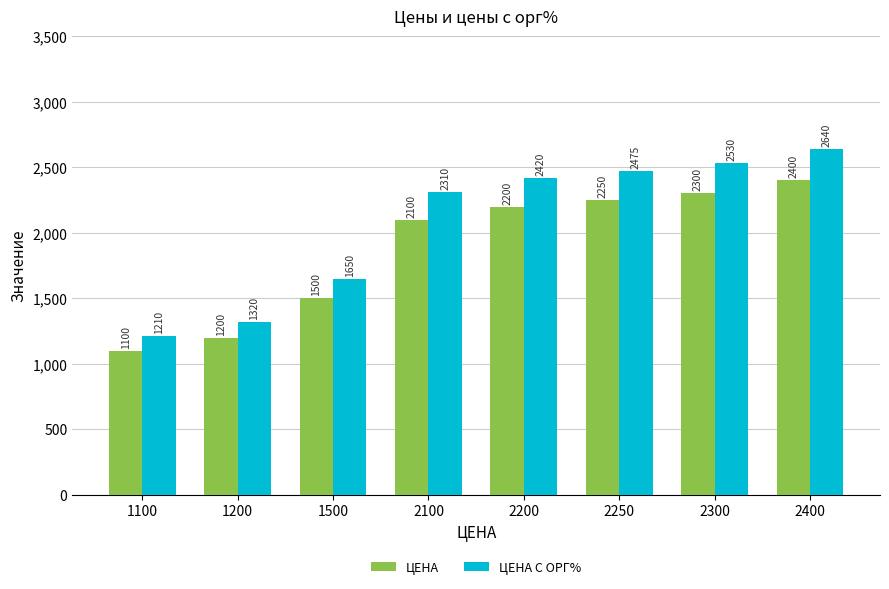

What is the difference between the maximum and second lowest values in the ЦЕНА series?

1200